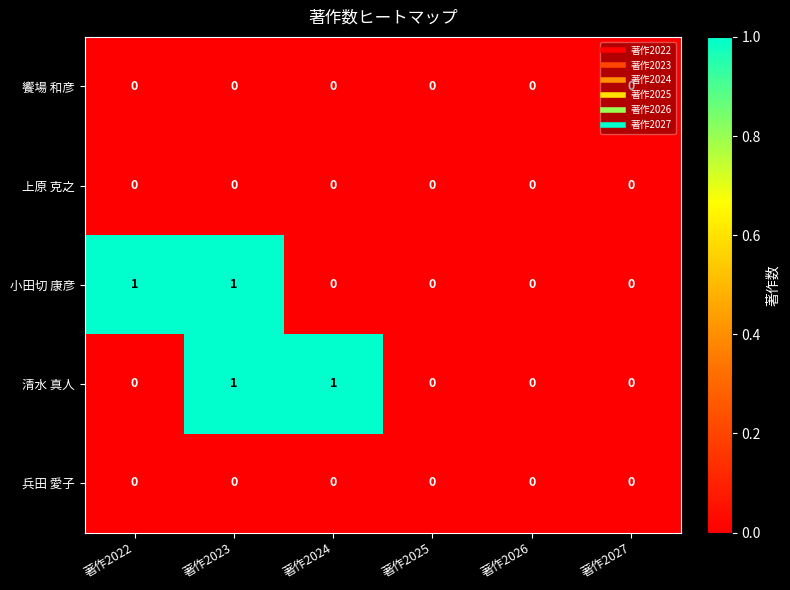

The value of 清水 真人 at 著作2022 is -1. True or false?

False